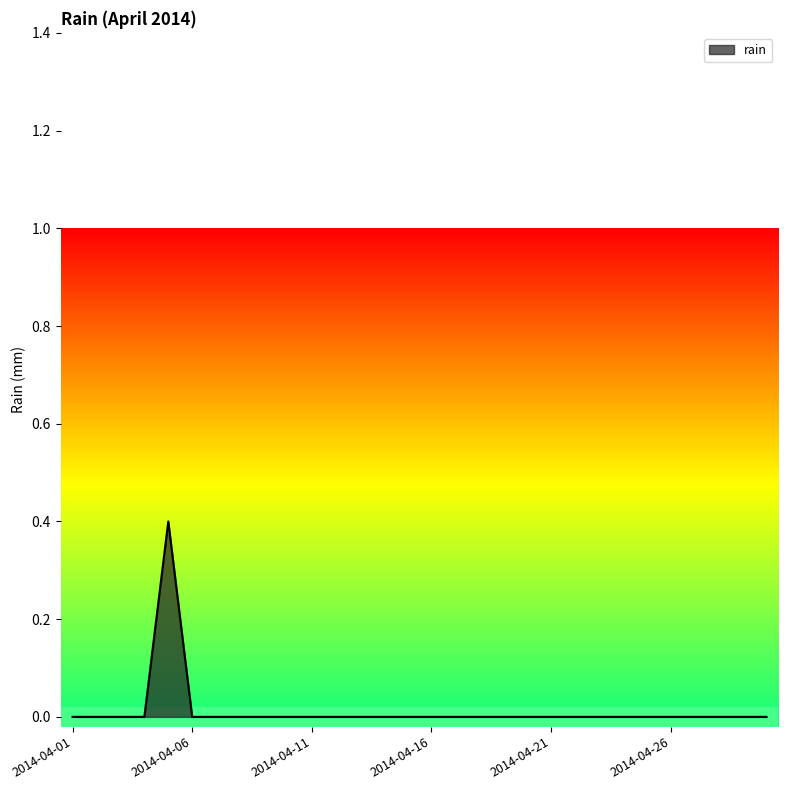

What is the greatest value displayed?

0.4